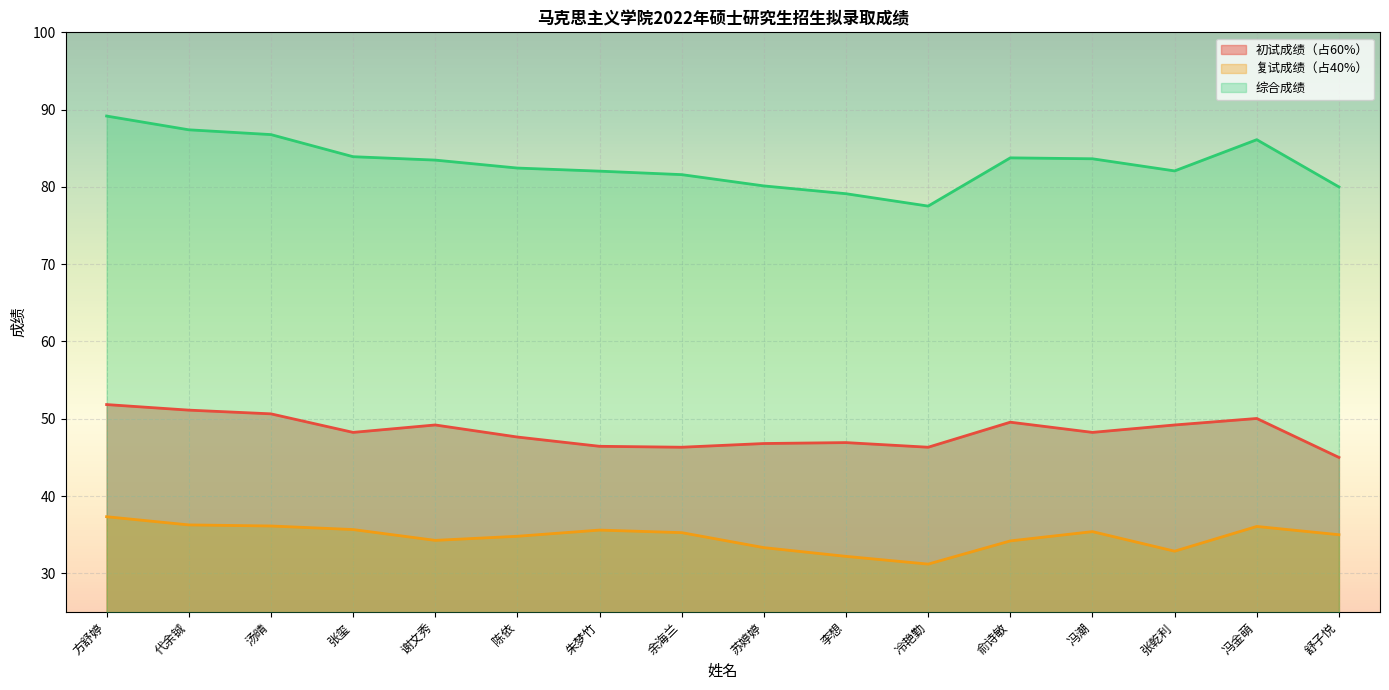

At which category does 复试成绩（占40%） reach its first local peak?

朱梦竹